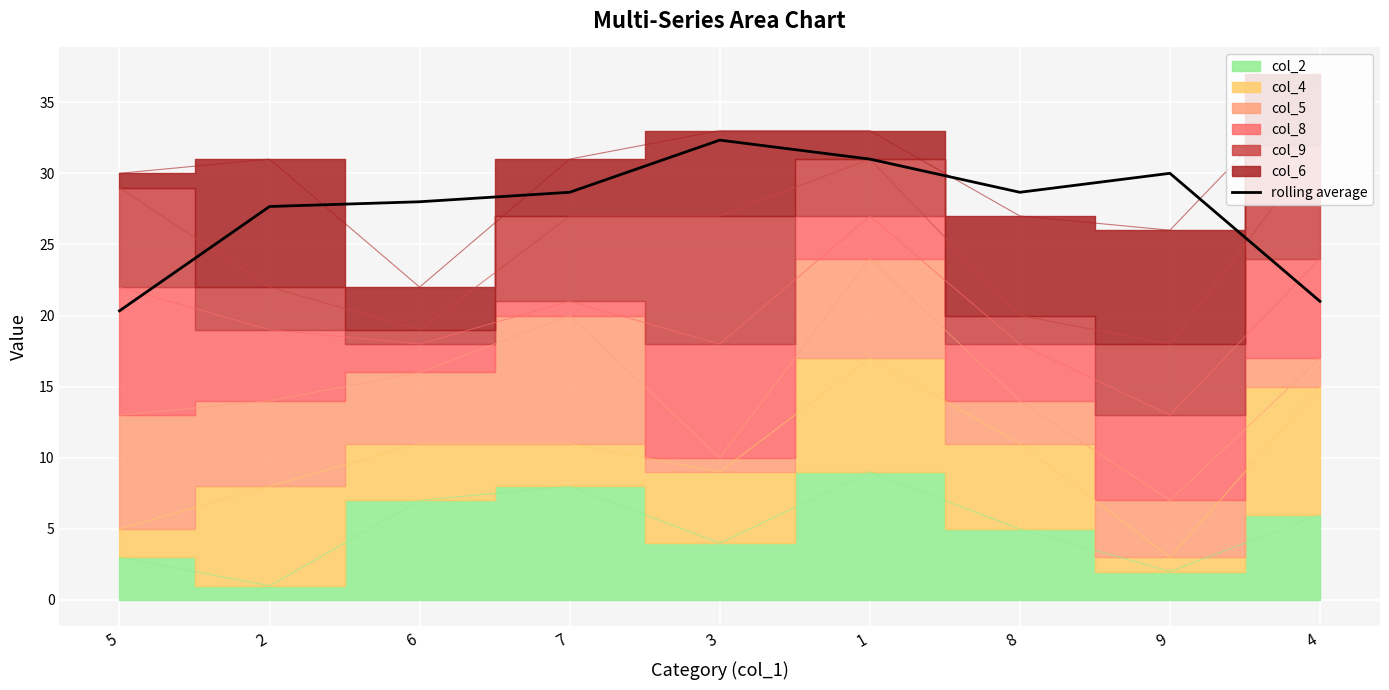

How many interior local peaks (higher than both neighbors) does the data have?

2